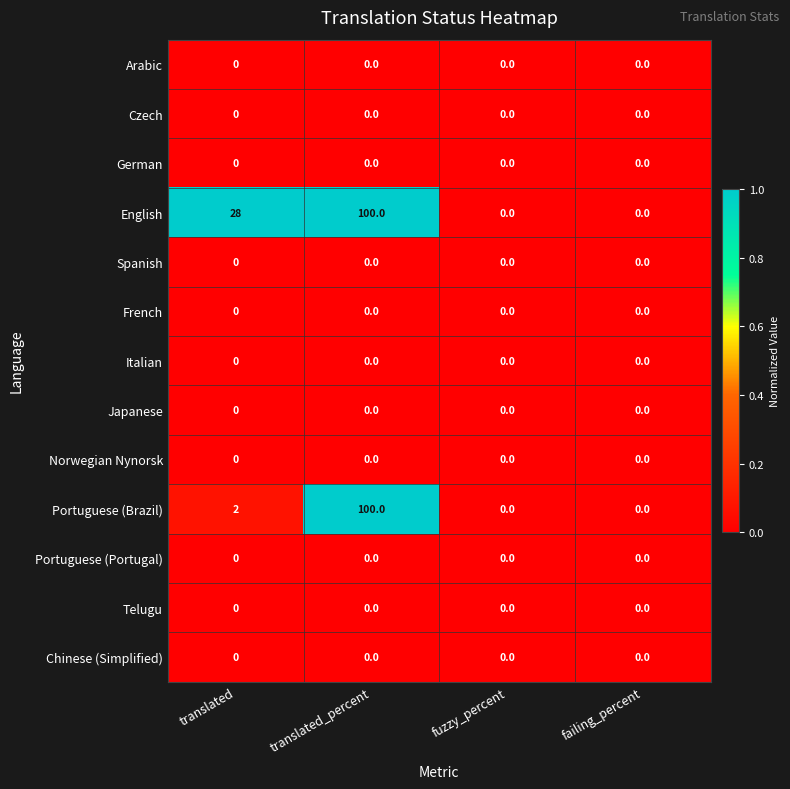

Which series has the largest total across all categories?

English